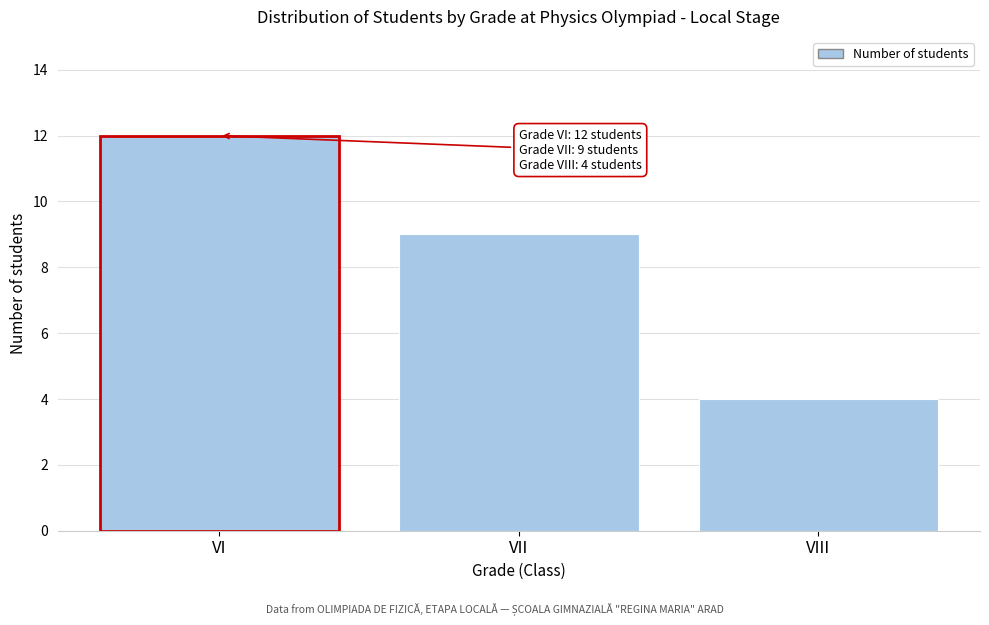

Reading left to right, what are all the values shown in this chart?

12	9	4